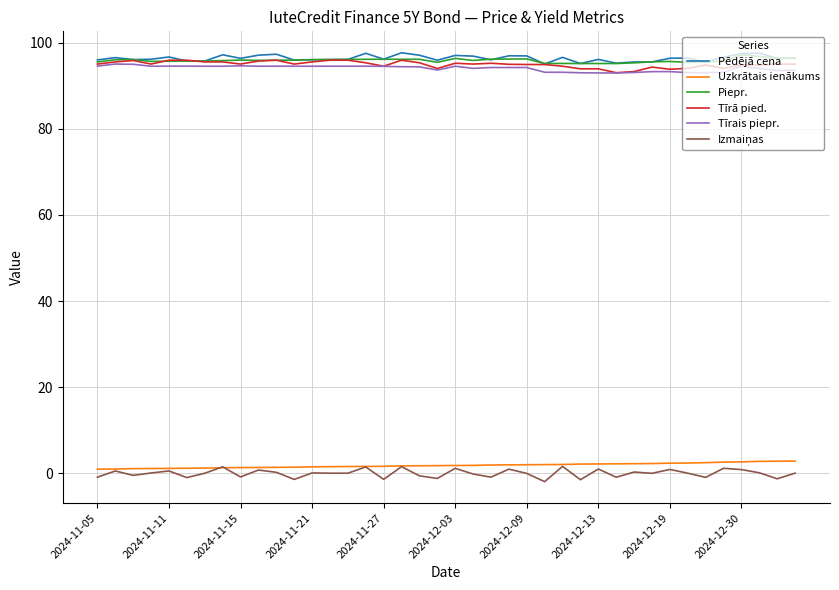

True or false: Uzkrātais ienākums and Piepr. intersect in this chart.

False